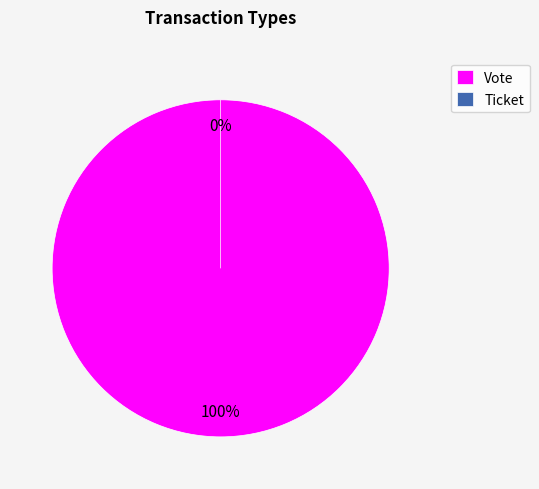

What portion of the pie excludes Ticket?

100.0%